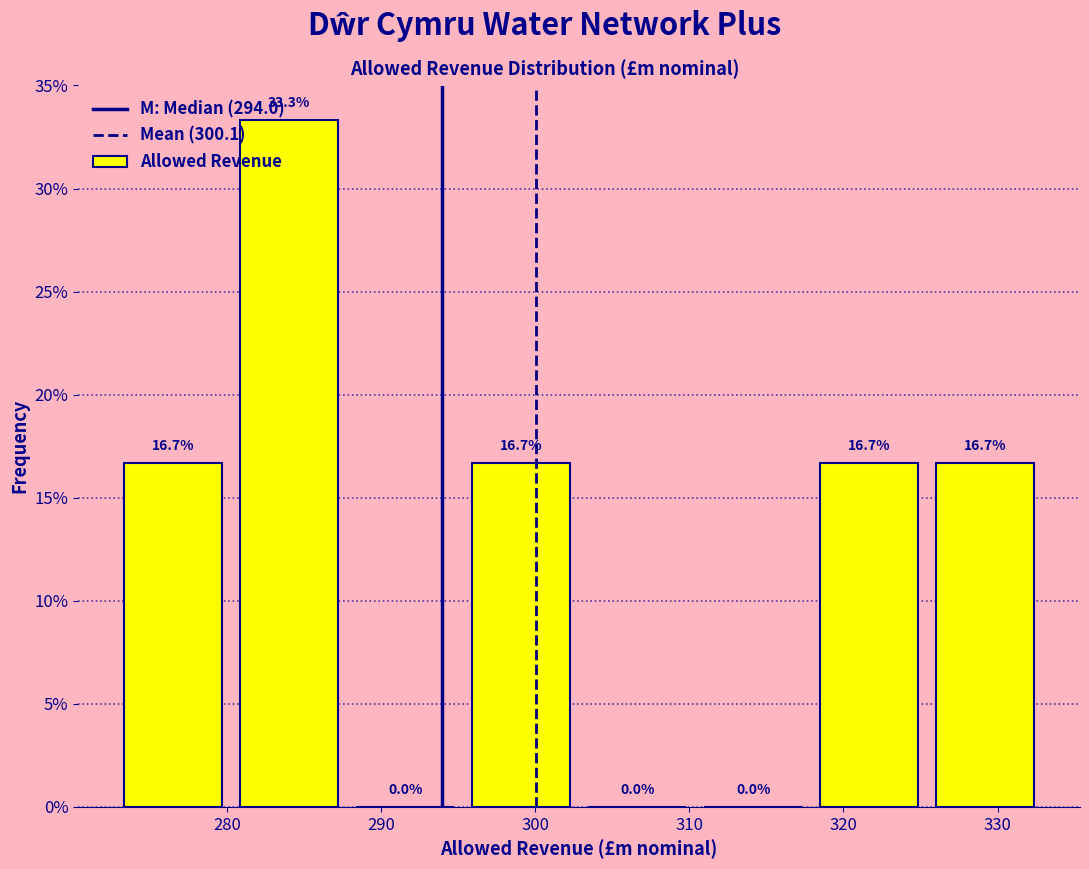

How tall is the bar that spans 318 to 325 on the x-axis? The bar edges are not printed on the chart, so give them approximately, as read against the axis.

16.7